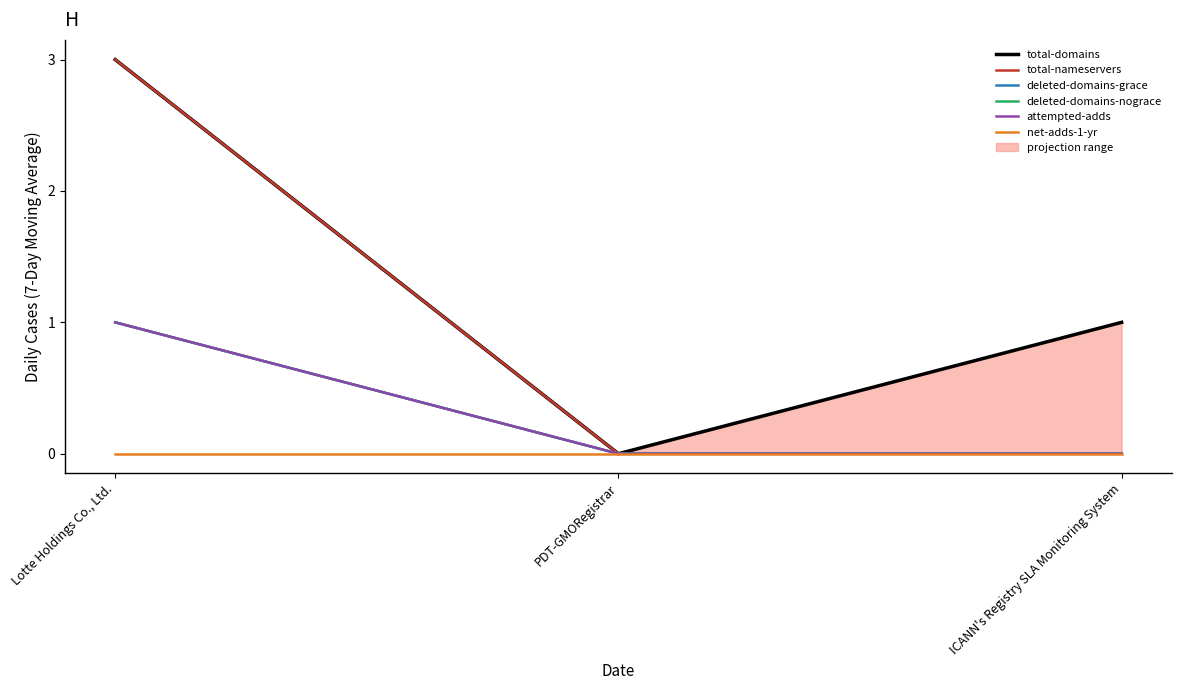

Is it true that total-domains equals 1 at Lotte Holdings Co., Ltd.?

False